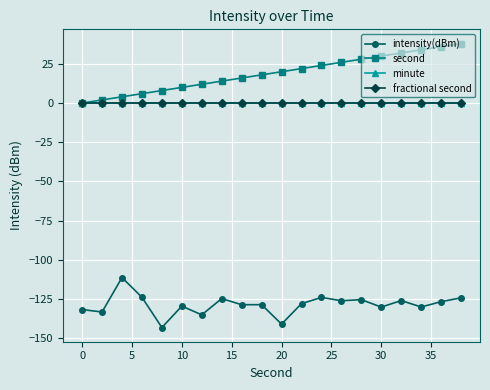

List the series in order of their peak value, lowest first.

intensity(dBm), minute, fractional second, second